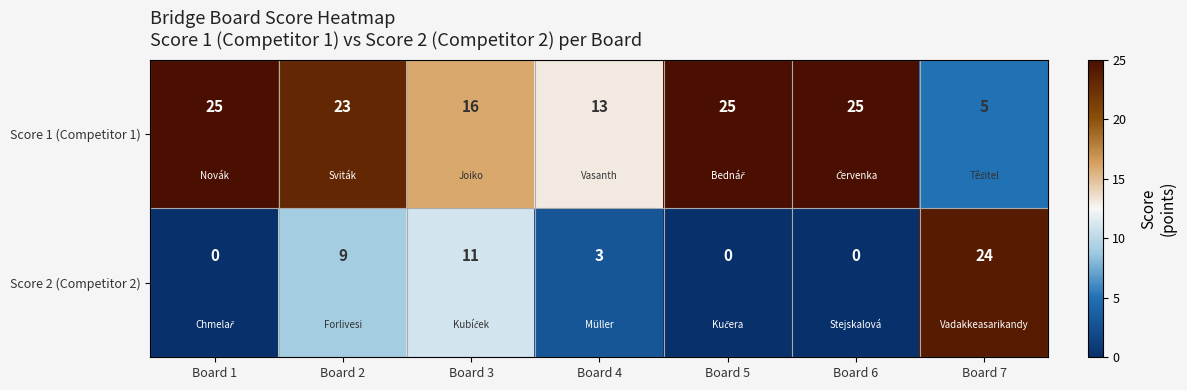

Rank the series by their maximum value, from lowest to highest.

Score 2 (Competitor 2), Score 1 (Competitor 1)